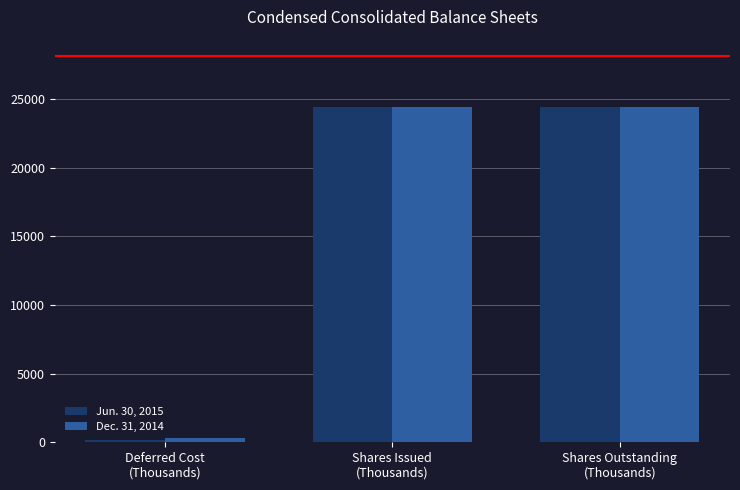

What position from the left is Shares Issued
(Thousands)?

2